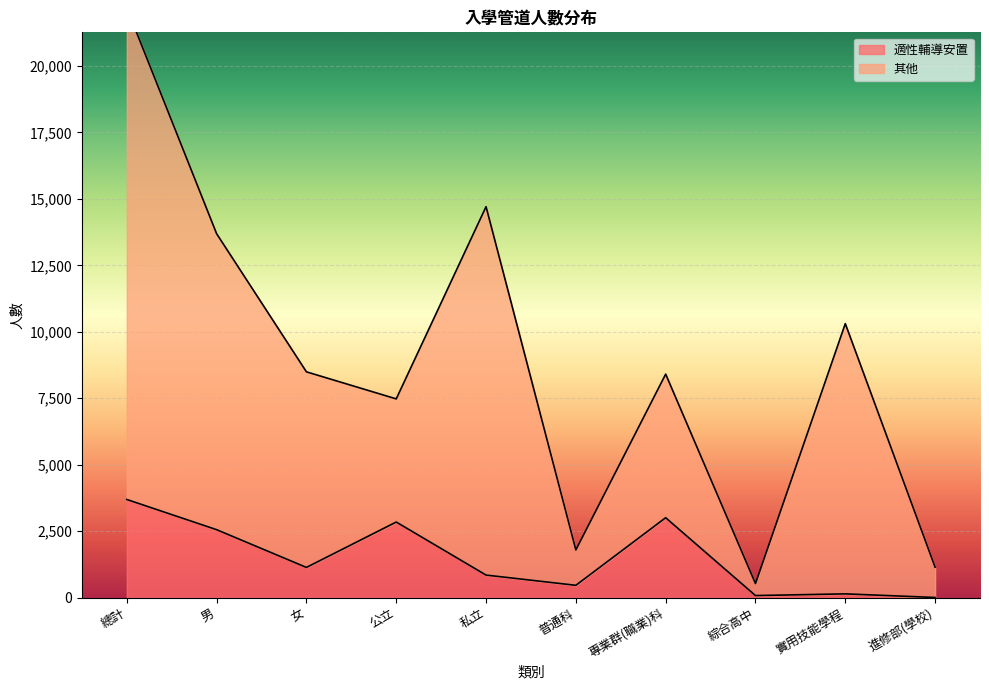

At which category does the chart reach its peak across all series?

總計